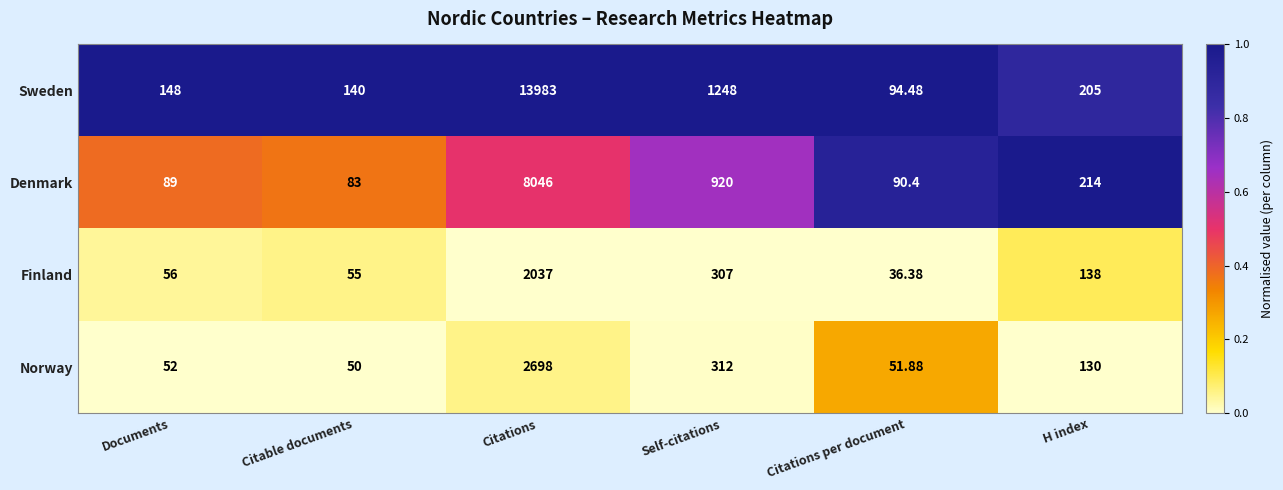

What is the maximum value shown in the chart?

13983.0